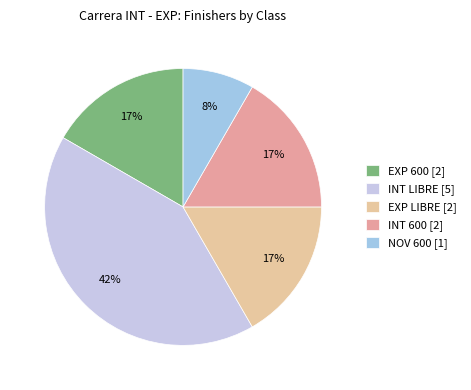

To the nearest percent, what portion does EXP LIBRE represent?

17%